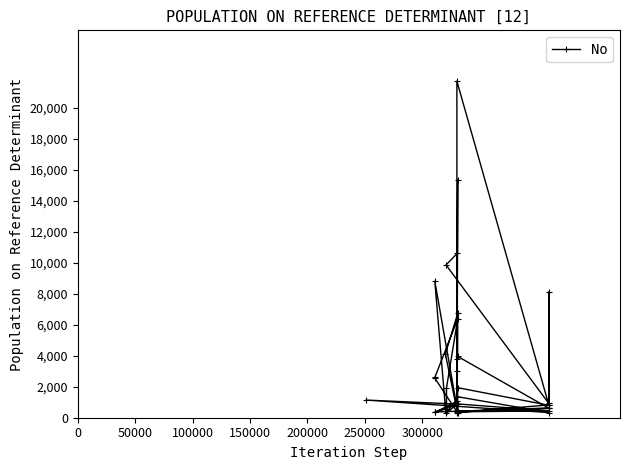

What is the greatest value displayed?

21720